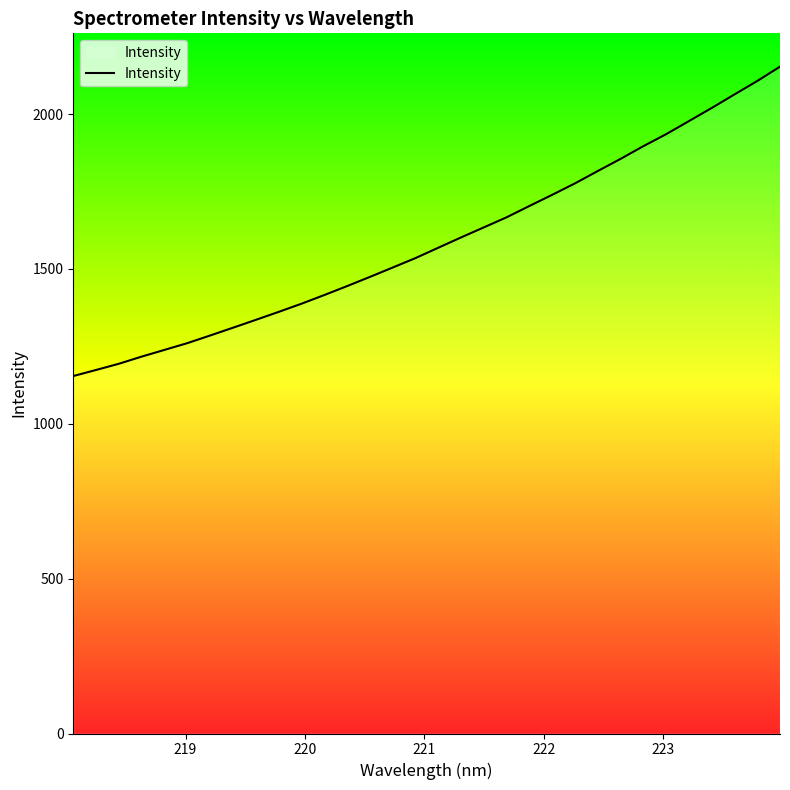

What is the difference between the maximum and minimum values?

998.7